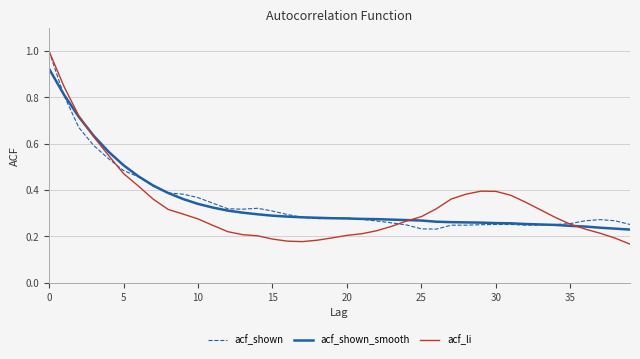

What are all the series names shown in the legend?

acf_shown, acf_shown_smooth, acf_li